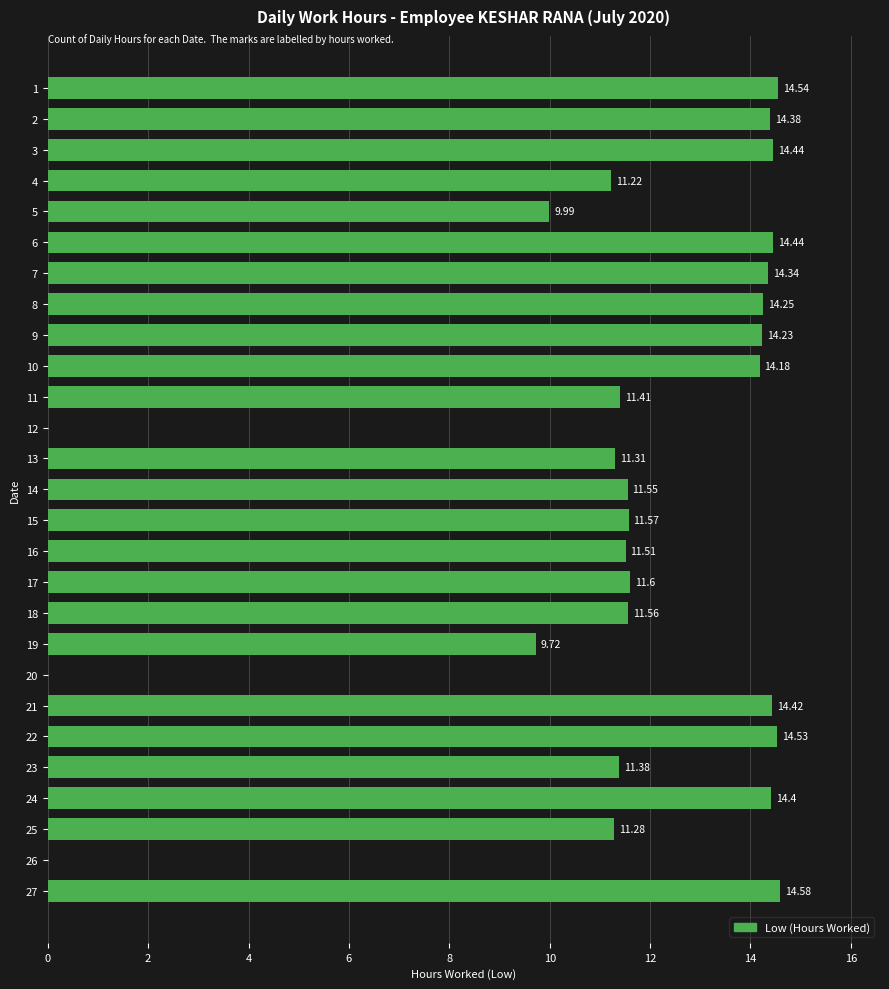

How many data points does each series have?

27